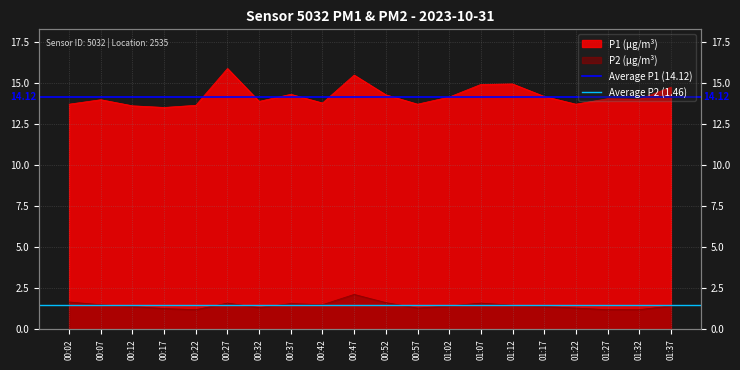

Rank the series by their average value, from lowest to highest.

Average P2 (1.46), Average P1 (14.12)